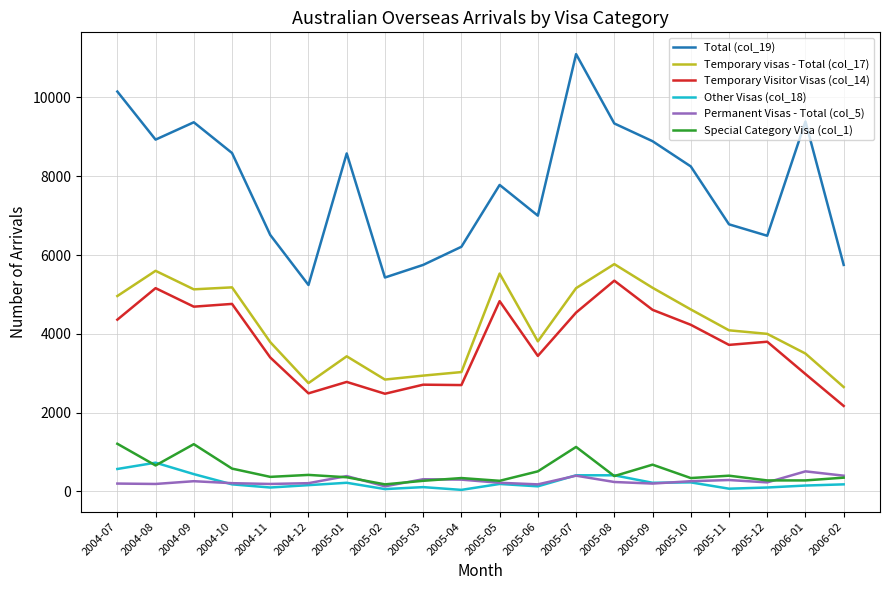

At which label is Total (col_19) closest to 8170?

2005-10